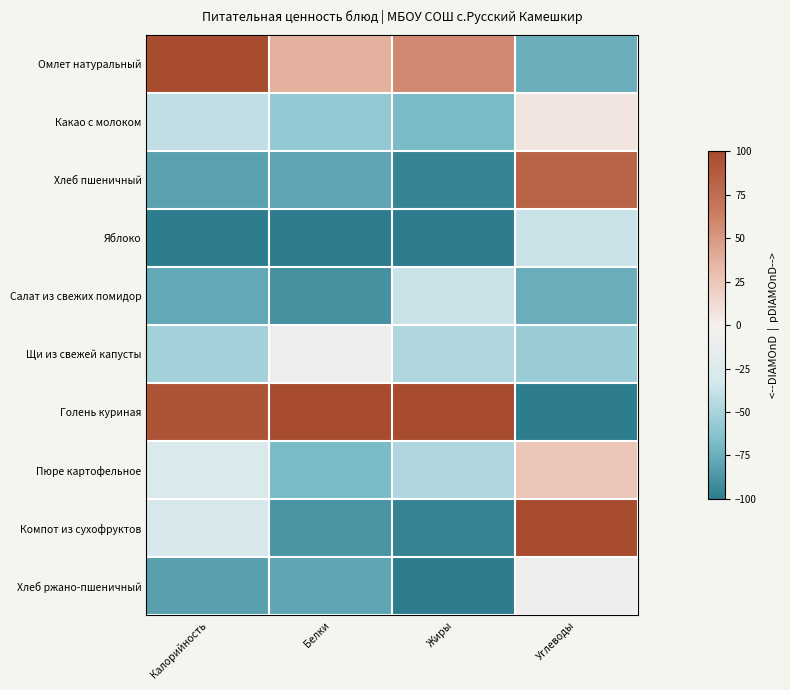

How many categories are shown in the chart?

4